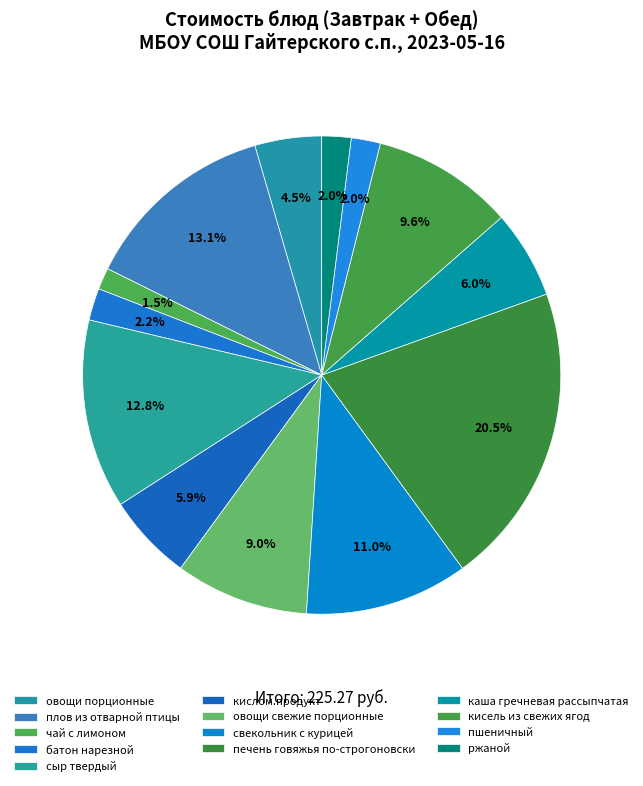

What is the total percentage of чай с лимоном and сыр твердый?

14.3%